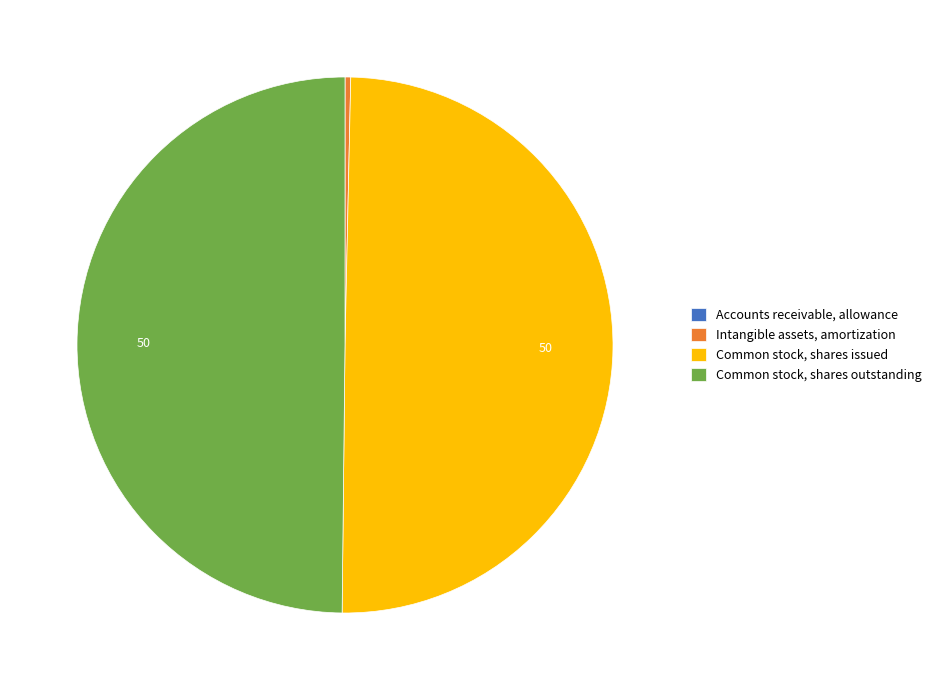

The Intangible assets, amortization slice represents 13% of the pie. True or false?

False